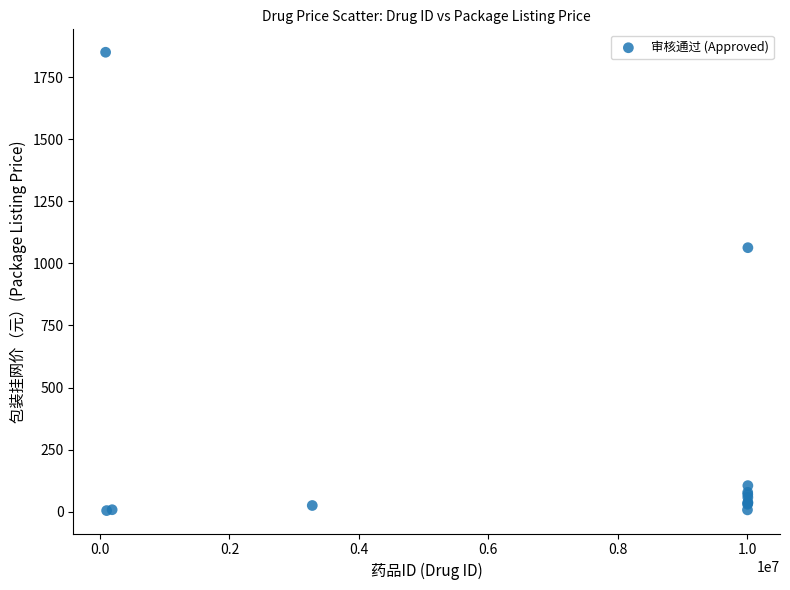

What Y value in the scatter plot is closest to 927?

1063.1